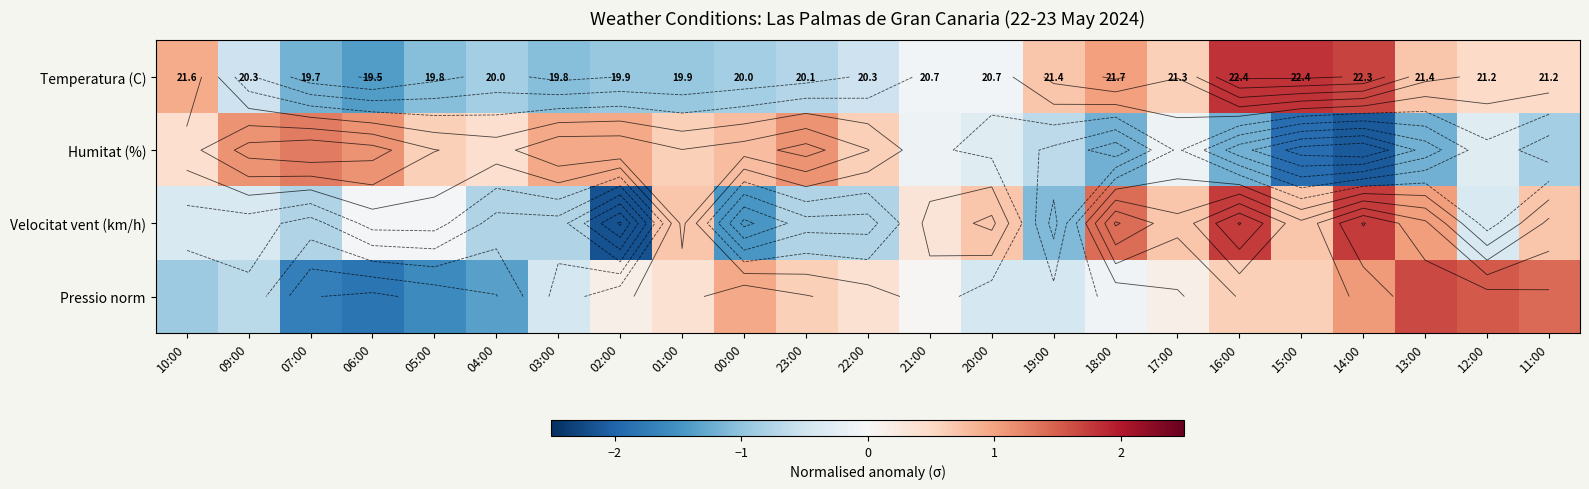

What is the spread (max minus min) of values at 06:00?

3.0